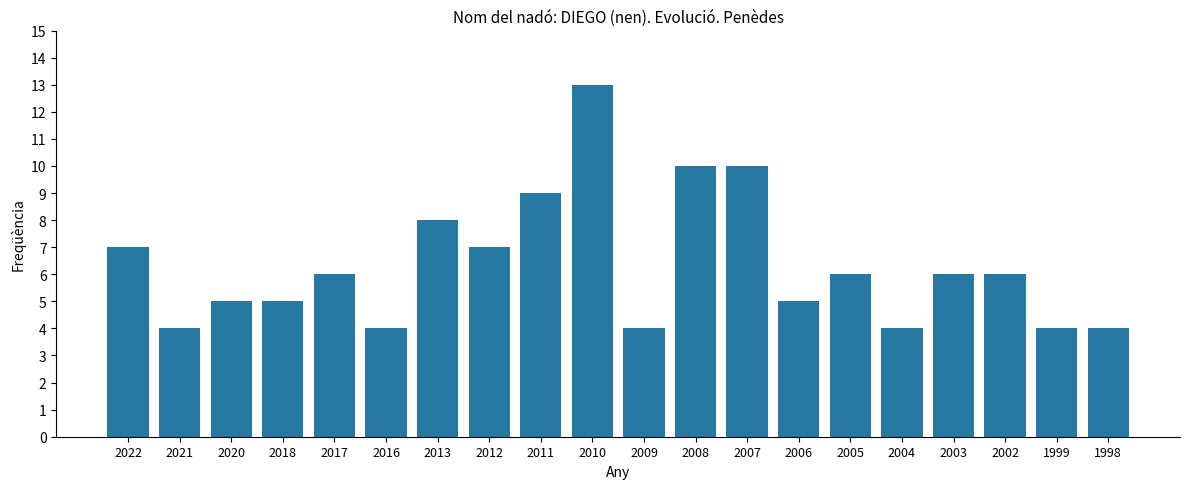

Does the chart contain any negative values?

No